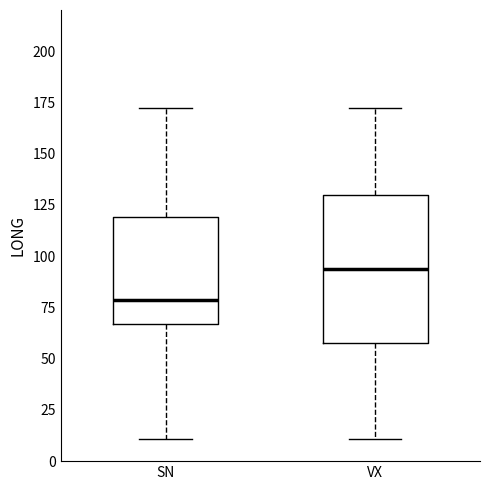

Reading left to right, read every box against the y-axis: the position of its median line, the range the box covers, and the ends of its whiskers. The values are not printed on the chart, so give them approximately, as read against the axis.

SN: median 80, box 65 to 120, whiskers 10 to 170
VX: median 95, box 60 to 130, whiskers 10 to 170